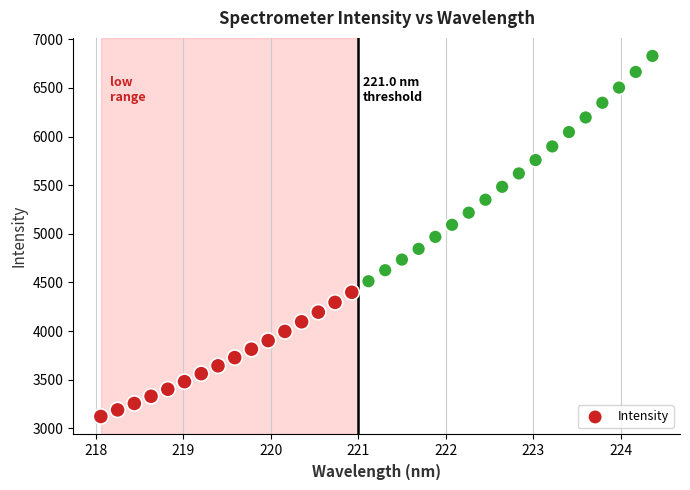

What is the range of Y values (max minus min)?

3708.8